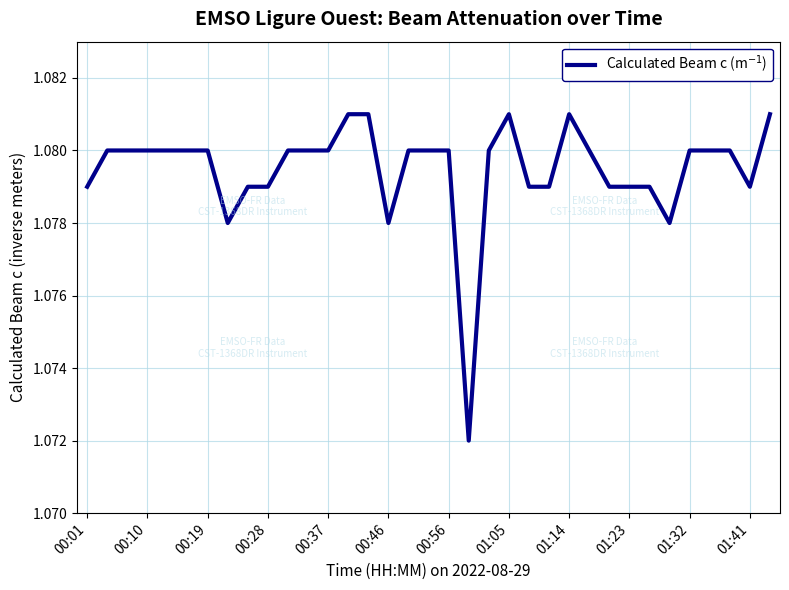

Does the chart display data point markers on the line(s)?

No